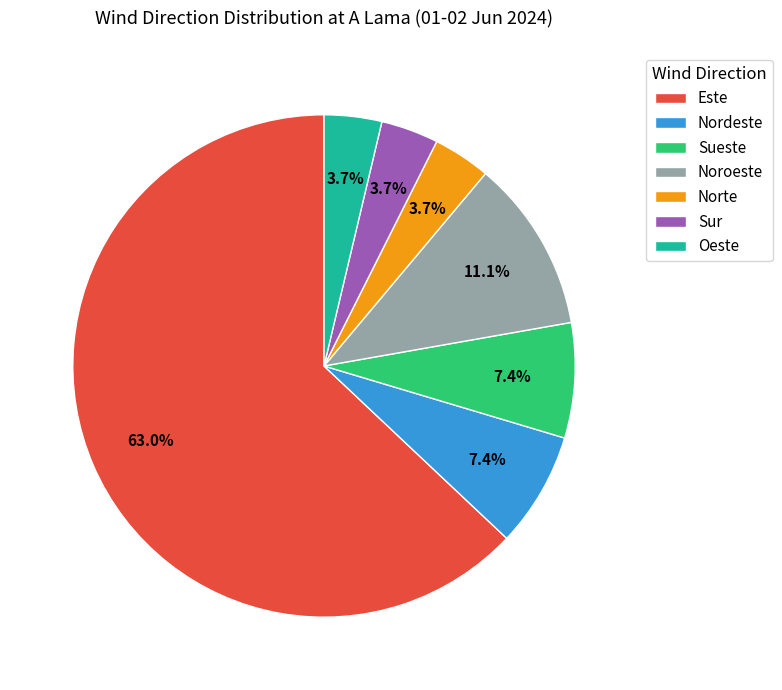

Which has a higher value, Oeste or Este?

Este